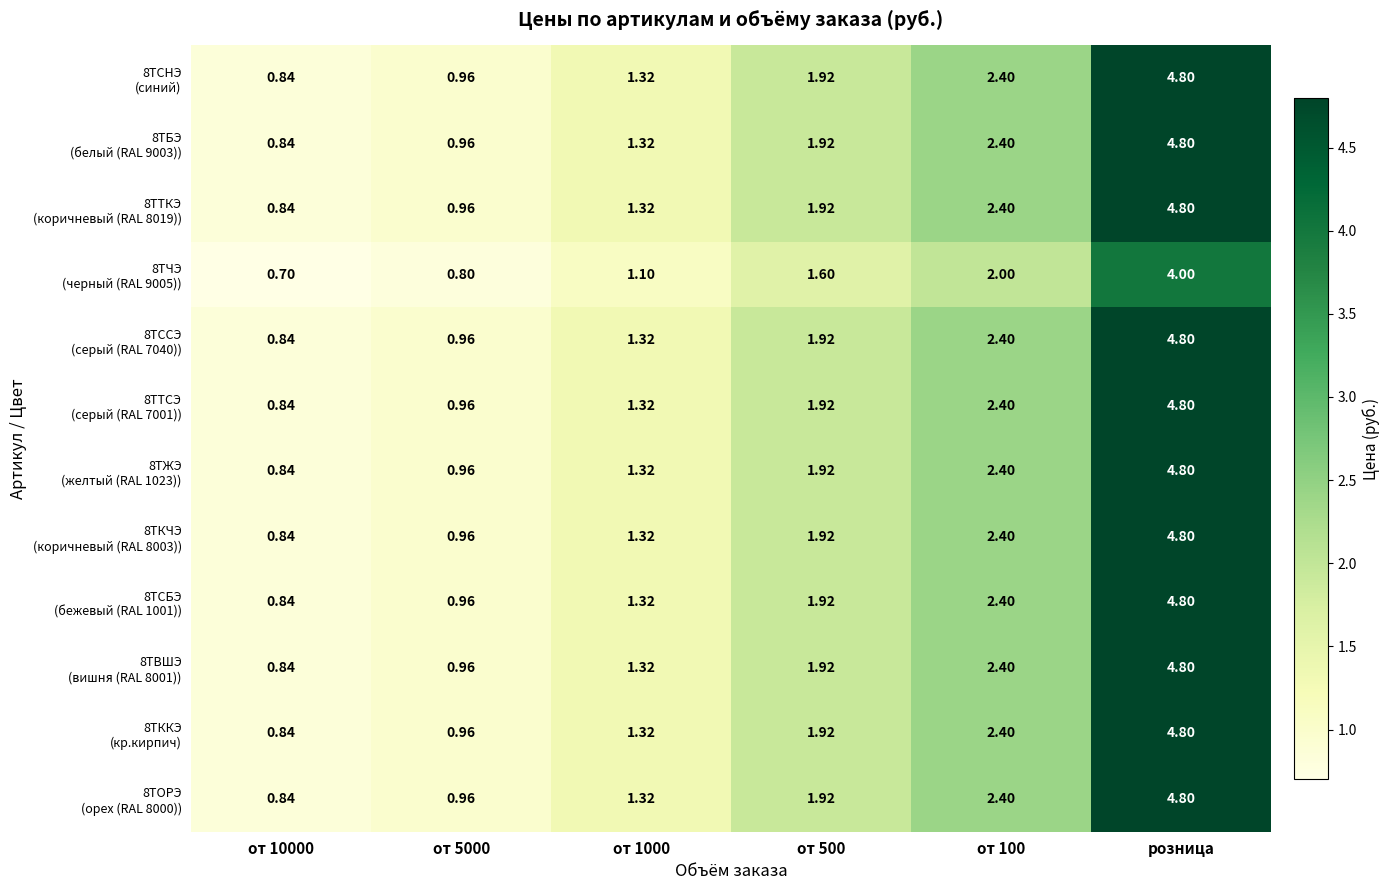

At which category is the sum across all series the highest?

розница